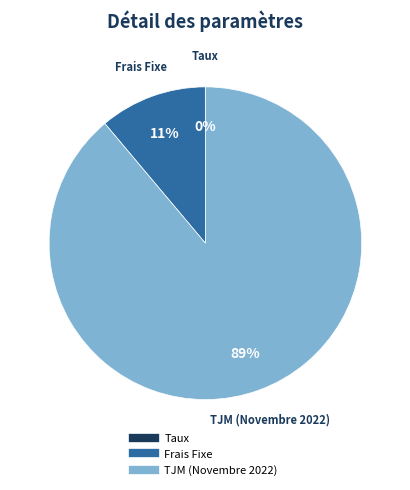

Which slice is the largest?

TJM (Novembre 2022)